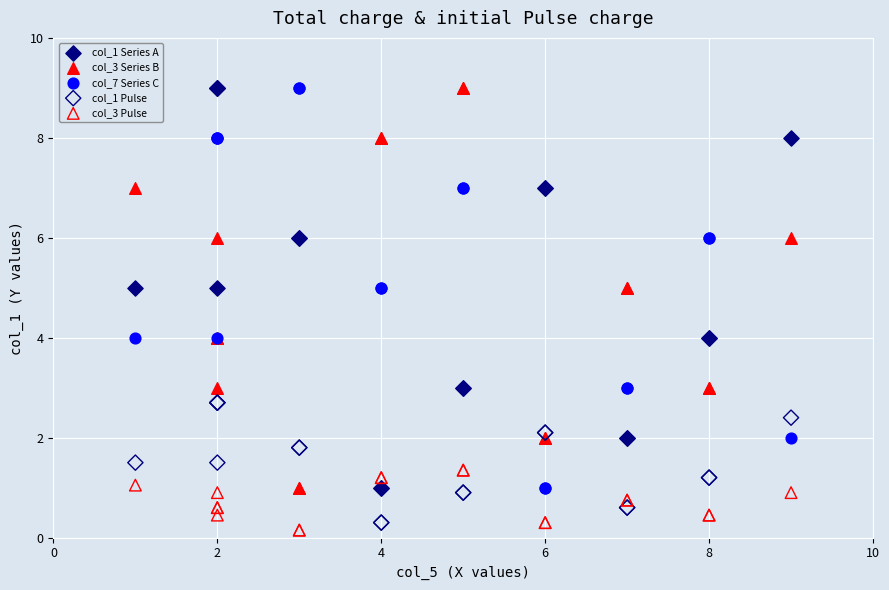

What is the X range (max minus min) for the scatter plot?

8.0